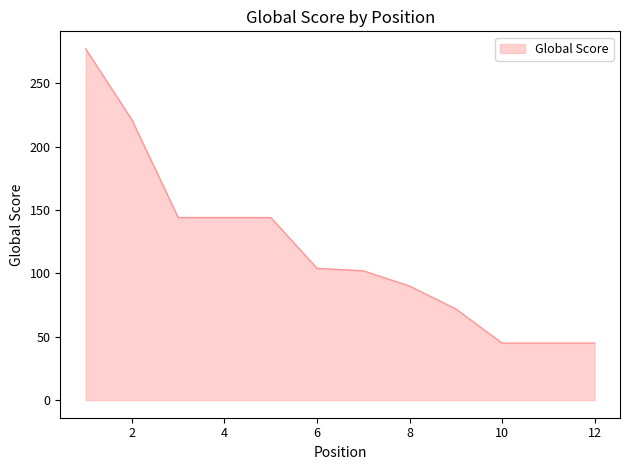

What is the sum of all values?

1433